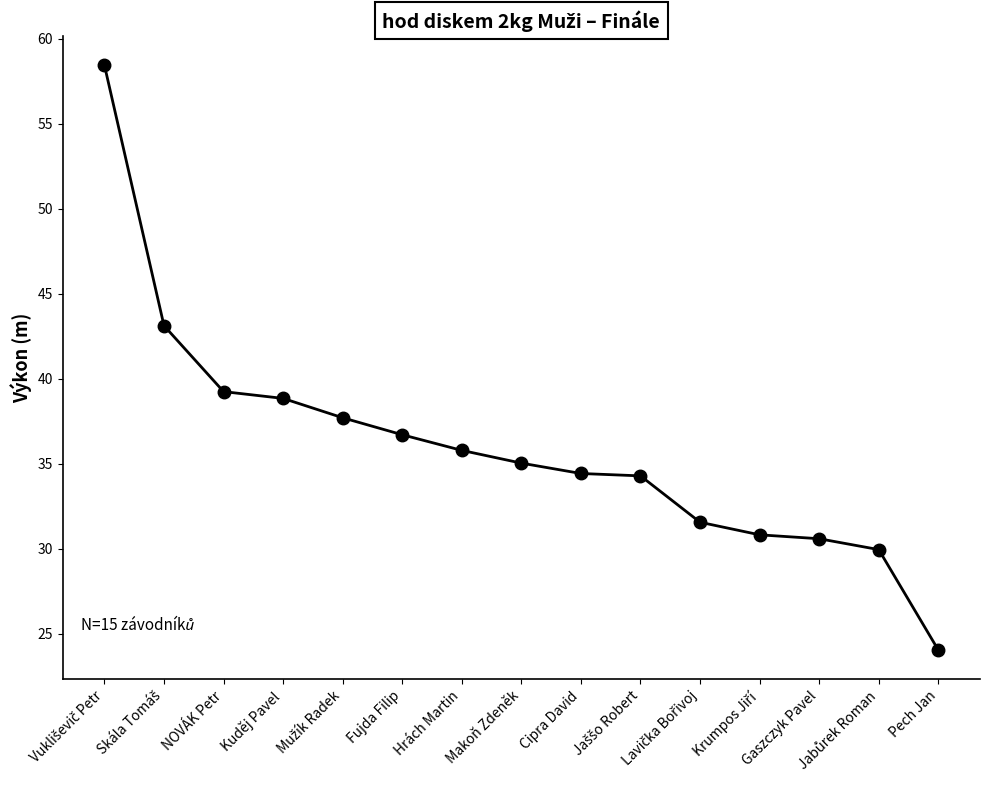

Which has a higher value, Pech Jan or Hrách Martin?

Hrách Martin